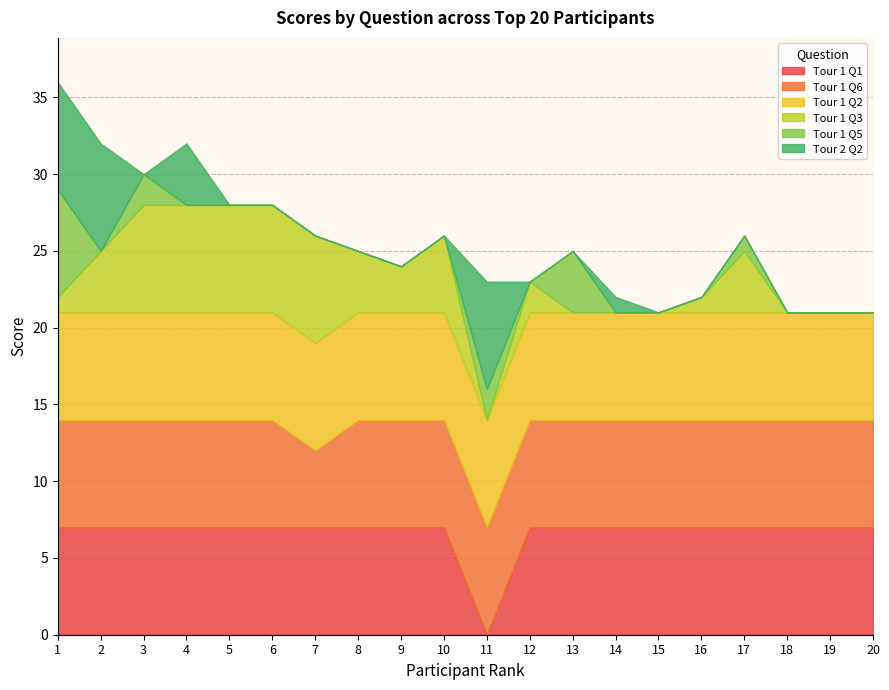

Is it true that Tour 1 Q5 equals 2 at 3?

True